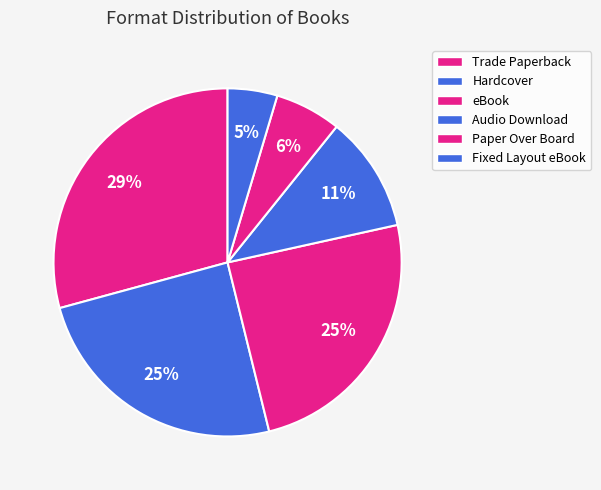

How many segments does this pie chart have?

6